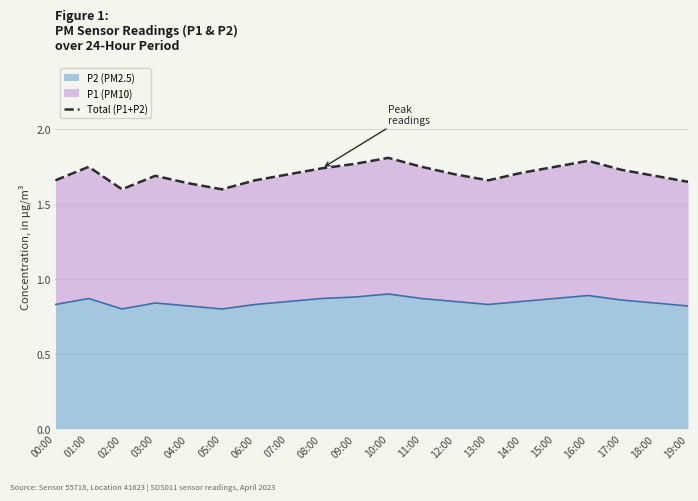

Reading right to left, list all the values displayed in this chart.

19:00=1.6	18:00=1.7	17:00=1.7	16:00=1.8	15:00=1.8	14:00=1.7	13:00=1.7	12:00=1.7	11:00=1.8	10:00=1.8	09:00=1.8	08:00=1.7	07:00=1.7	06:00=1.7	05:00=1.6	04:00=1.6	03:00=1.7	02:00=1.6	01:00=1.8	00:00=1.7